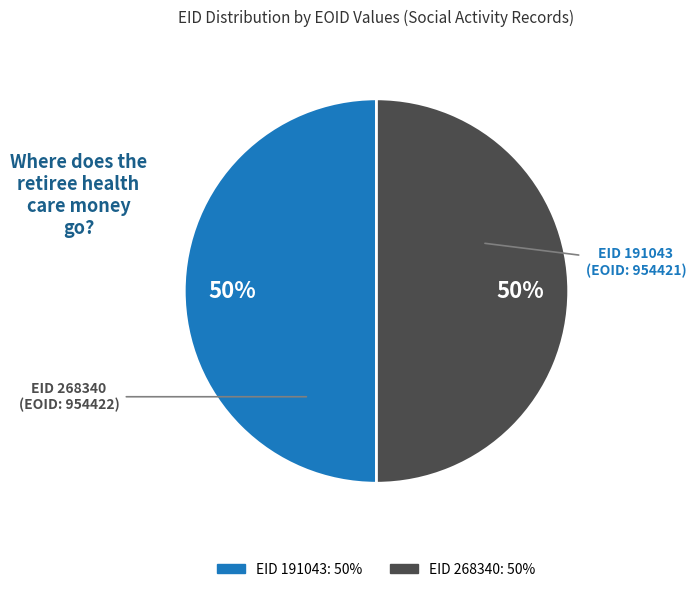

To the nearest percent, what is the average slice percentage?

50%